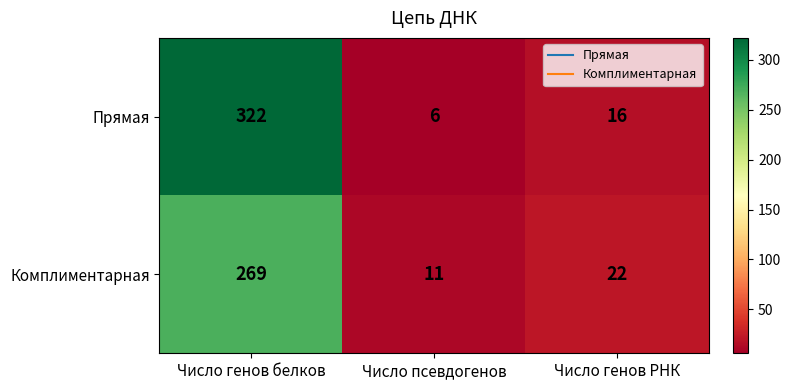

At which category does the chart reach its minimum across all series?

Число псевдогенов